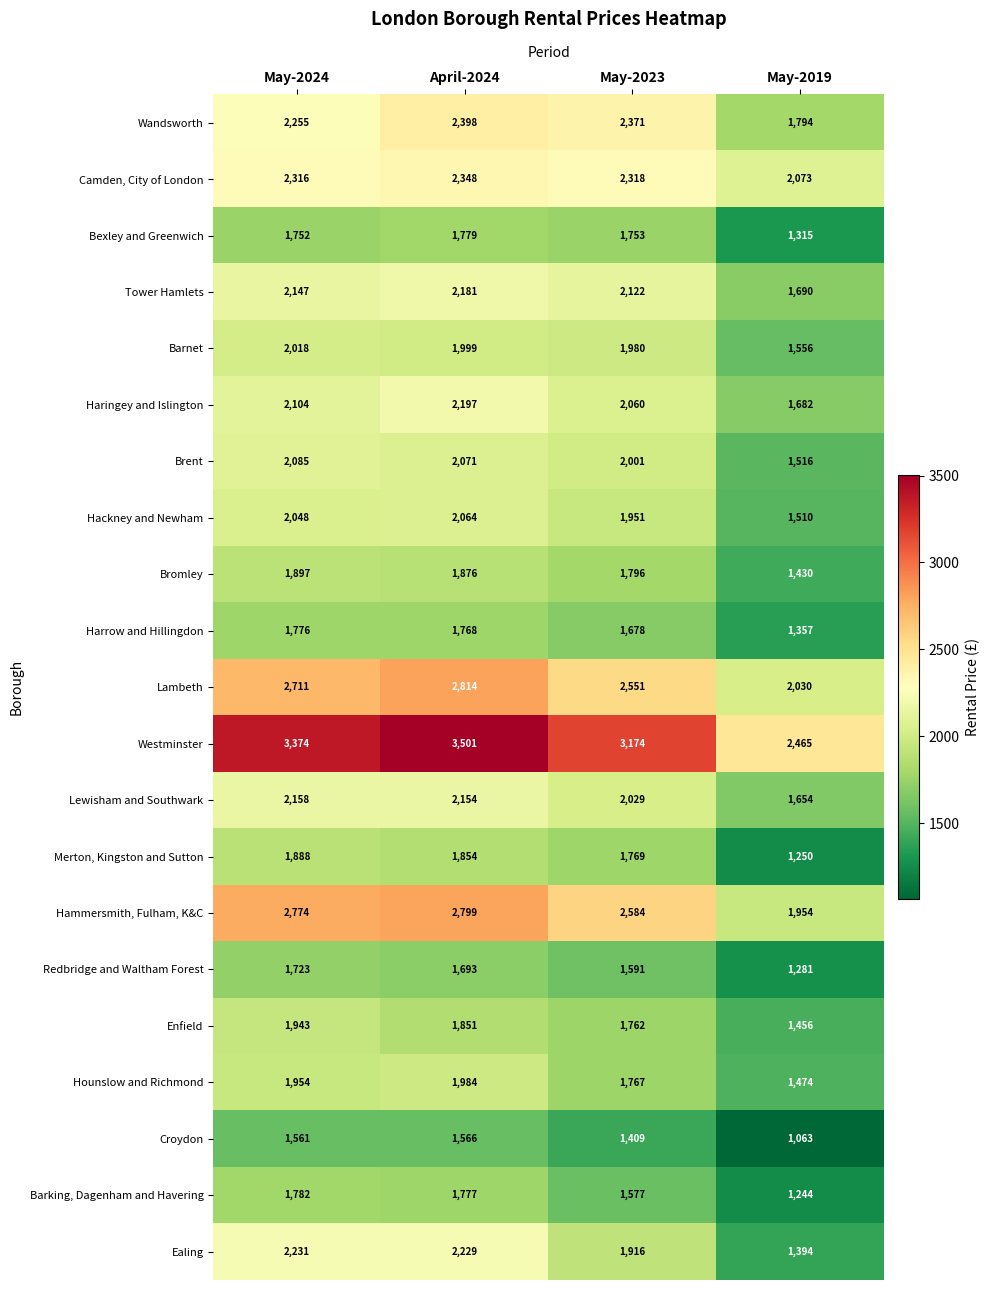

What is the smallest value displayed?

1063